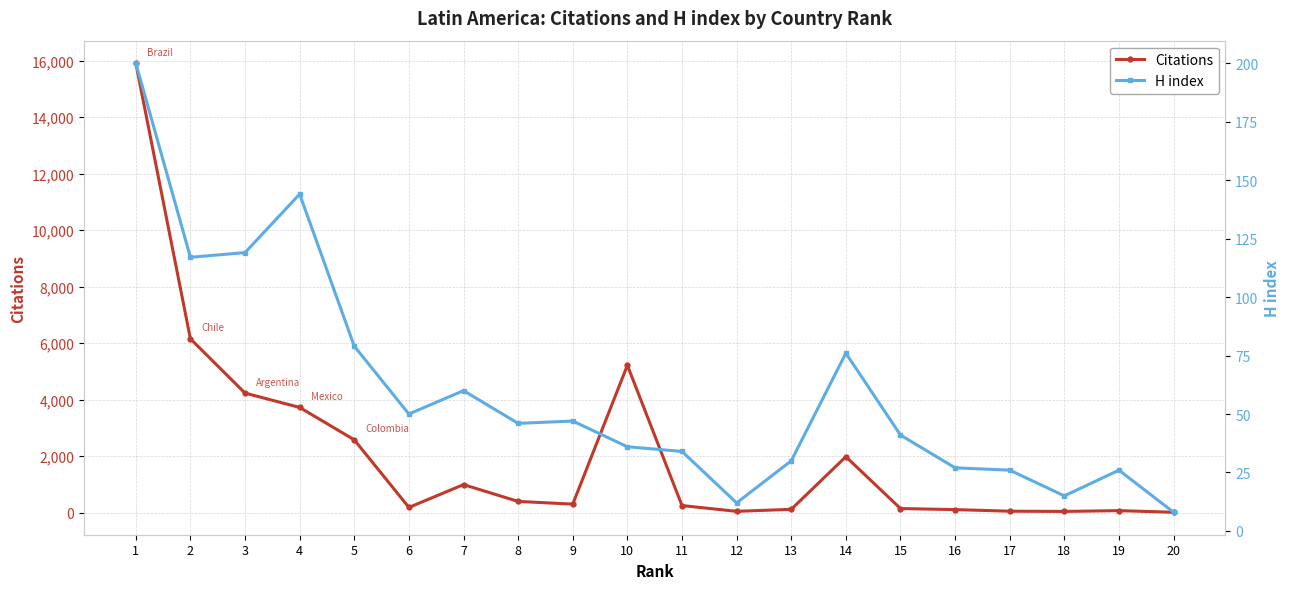

What is the average value of the Citations series?

2125